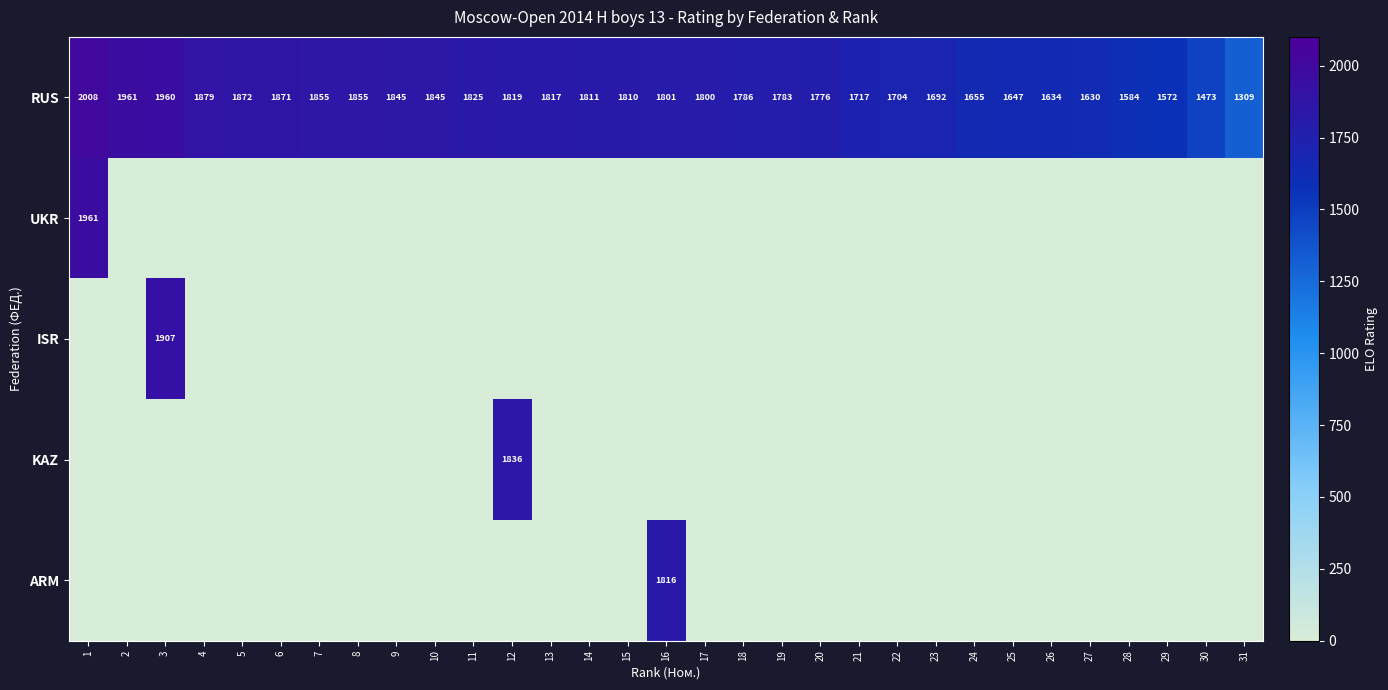

How many data points does each series have?

31